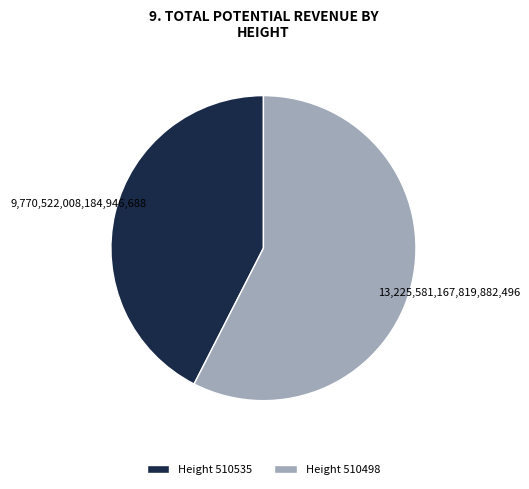

Which slice represents more than half of the pie?

Height 510498